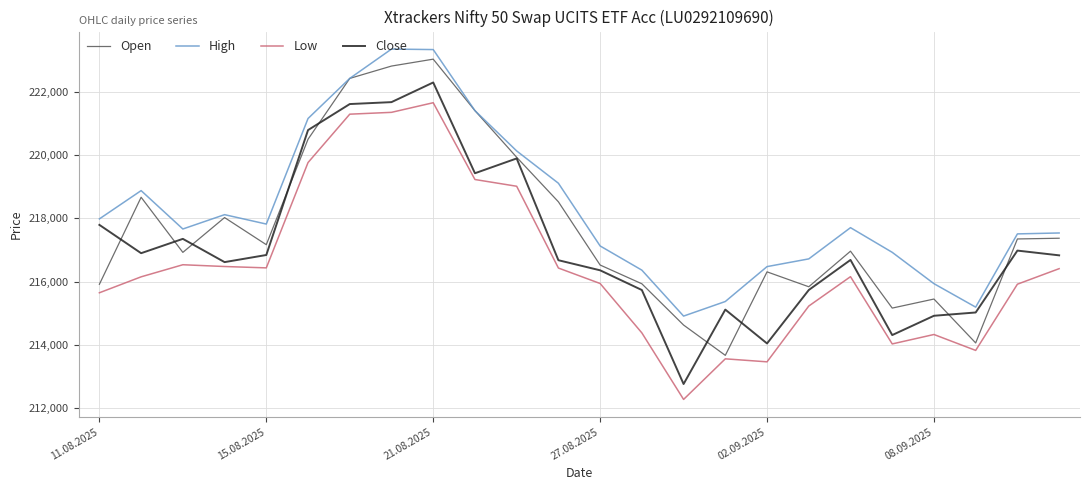

What is the difference between the maximum and minimum values in the Close series?

9531